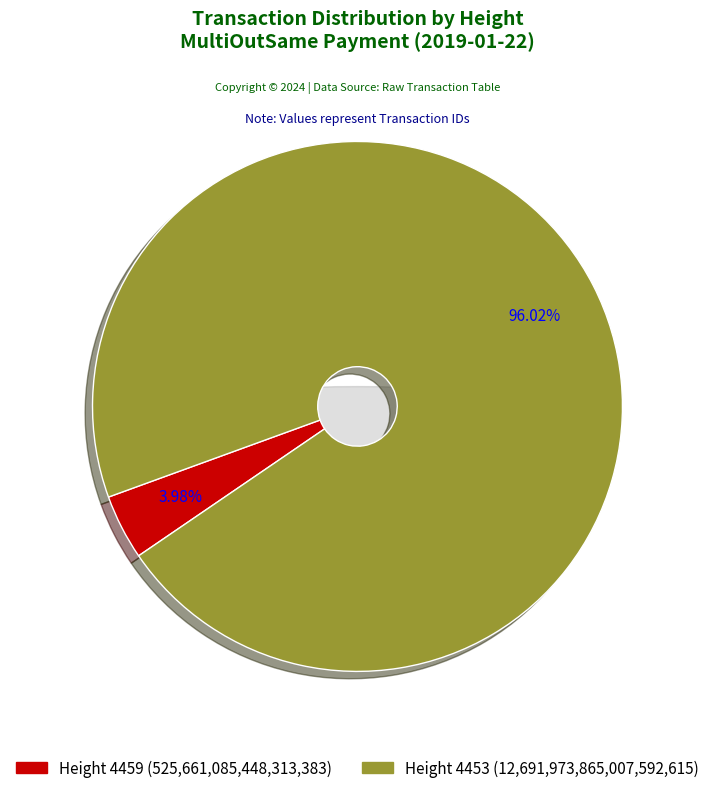

True or false: Height 4459 accounts for 4% of the total.

True